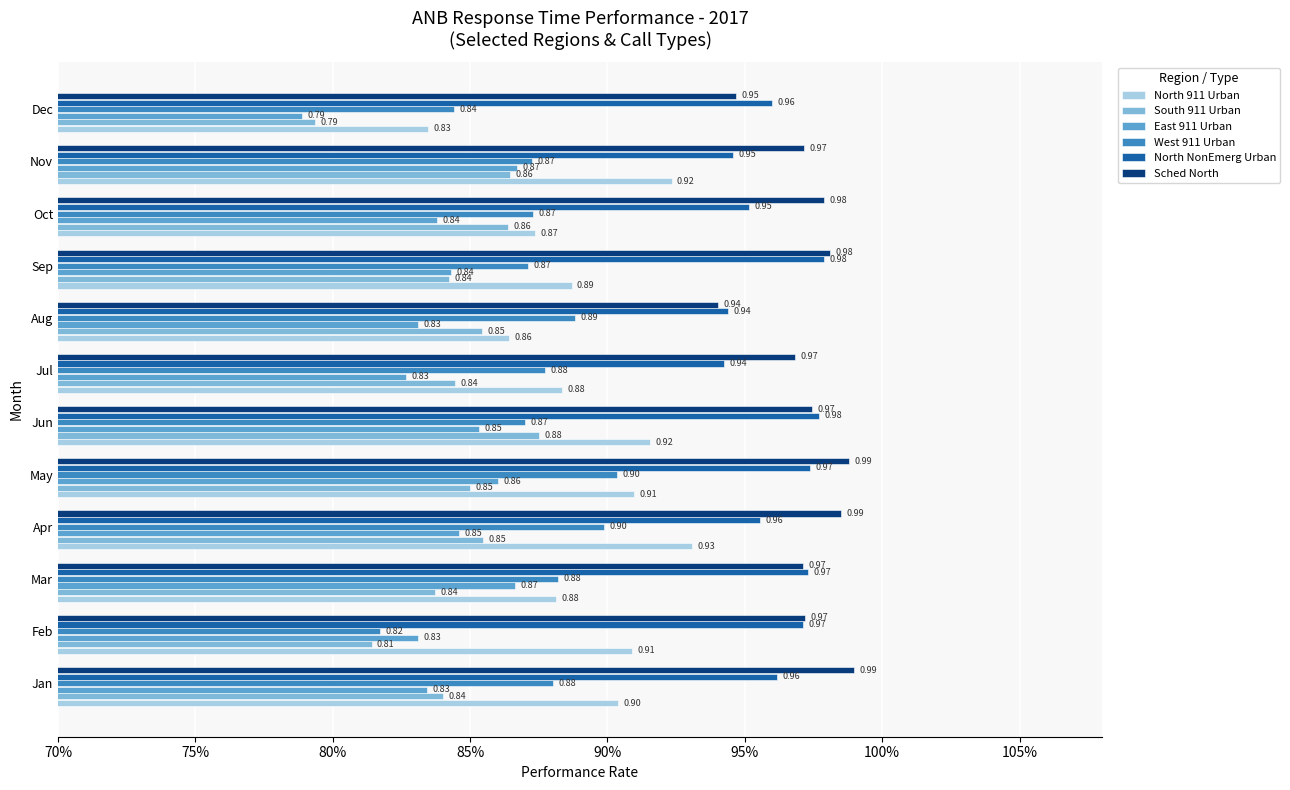

What are all the series names shown in the legend?

North 911 Urban, South 911 Urban, East 911 Urban, West 911 Urban, North NonEmerg Urban, Sched North